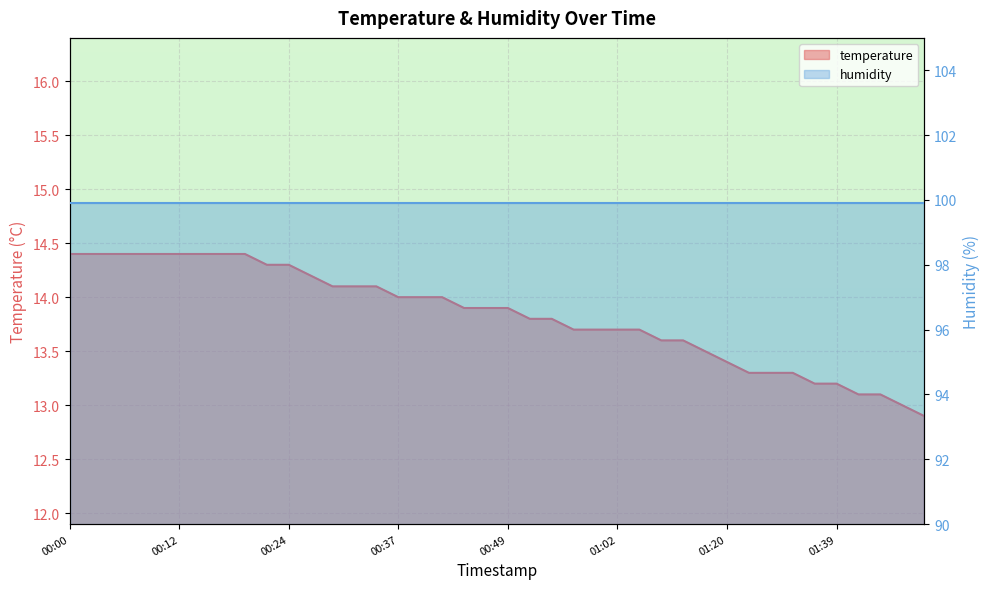

What is the label of the 20th point from the right?

00:49